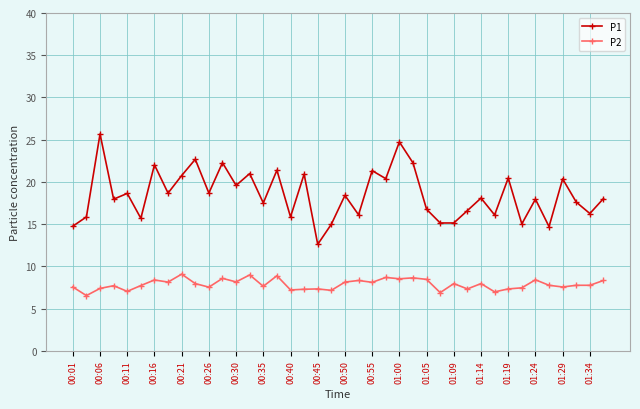

List the series in order of their peak value, lowest first.

P2, P1